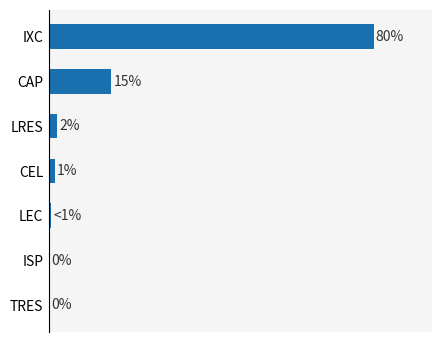

Does the chart contain stacked bars?

No